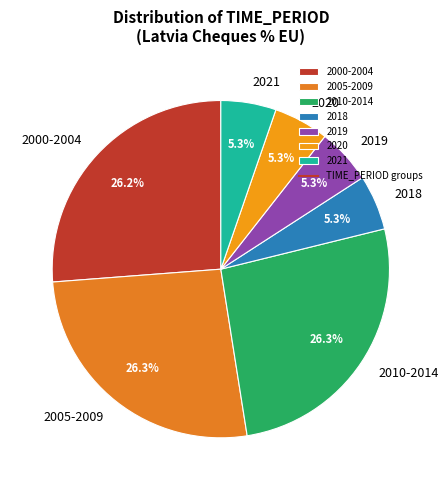

Do 2019 and 2005-2009 together represent more than half of the pie?

No